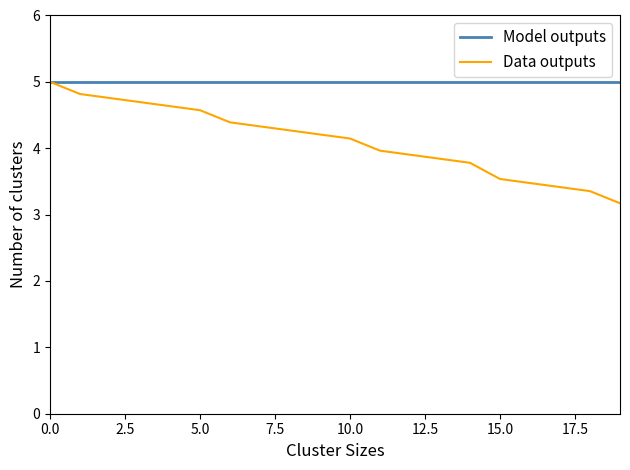

Which series has the largest range (max minus min)?

Data outputs